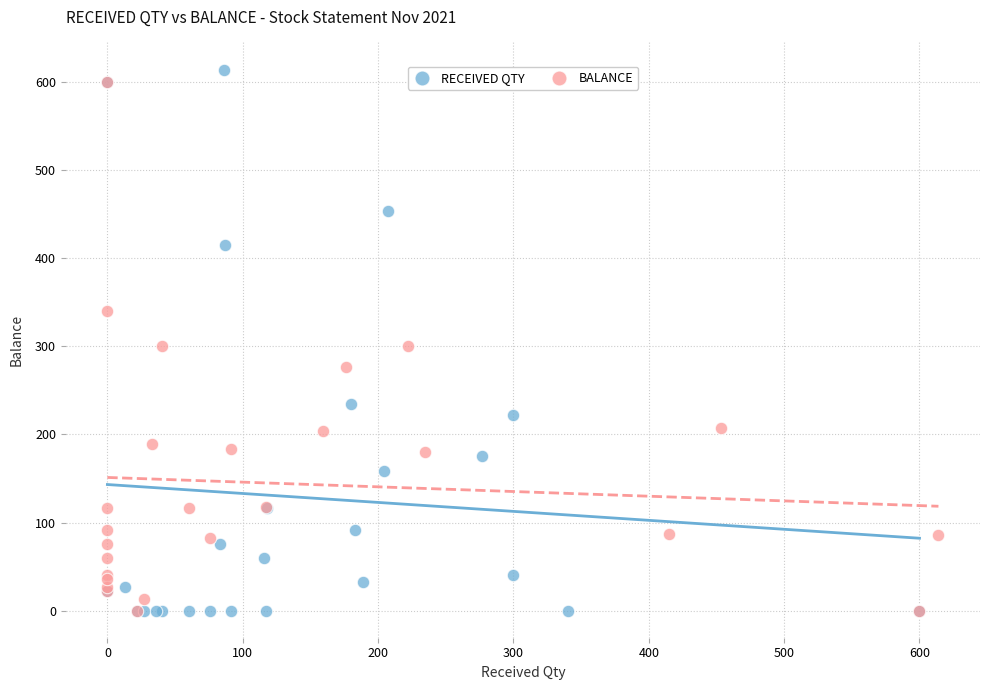

Which series has the widest spread of Y values?

RECEIVED QTY